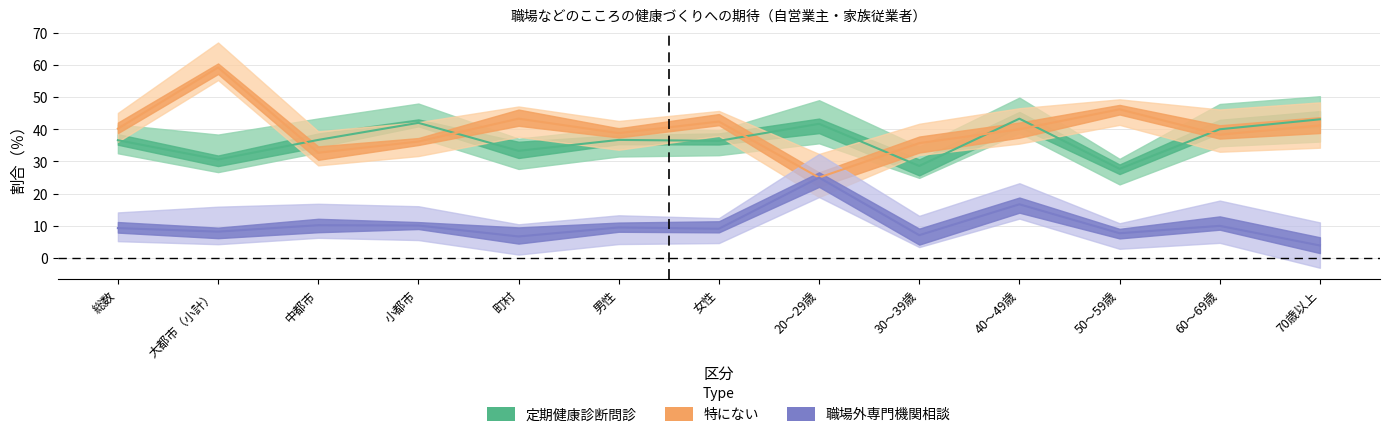

How many values in the 特にない series are below 40?

6